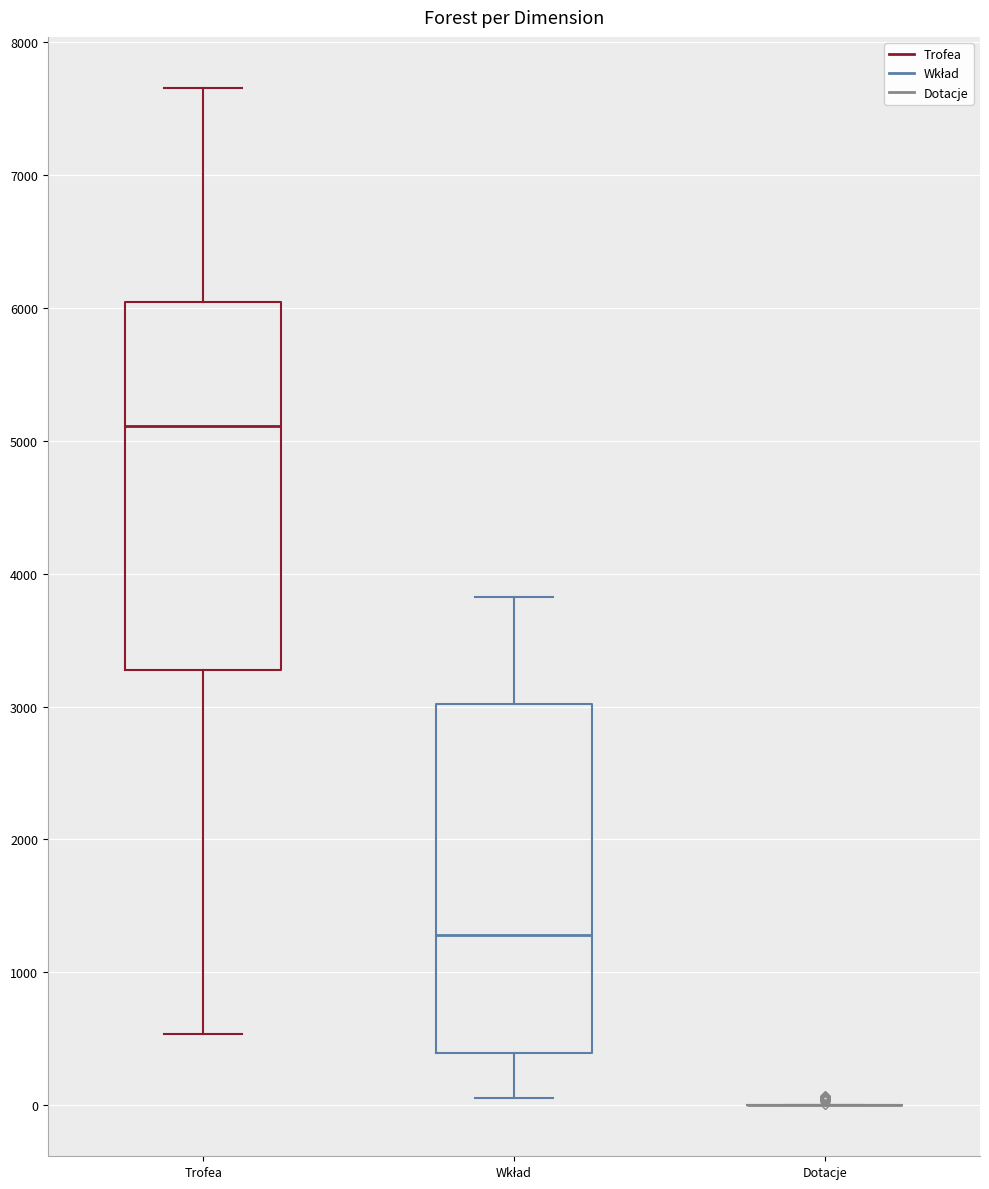

Reading left to right, transcribe this box plot: for each box, give where its median line is, the range the box spans, and where its two whiskers end, as read against the y-axis. The values are not printed on the chart, so give them approximately, as read against the axis.

Trofea: median 5100, box 3300 to 6000, whiskers 500 to 7700
Wkład: median 1300, box 400 to 3000, whiskers 100 to 3800
Dotacje: box collapsed to a line at 0, whiskers 0 to 0